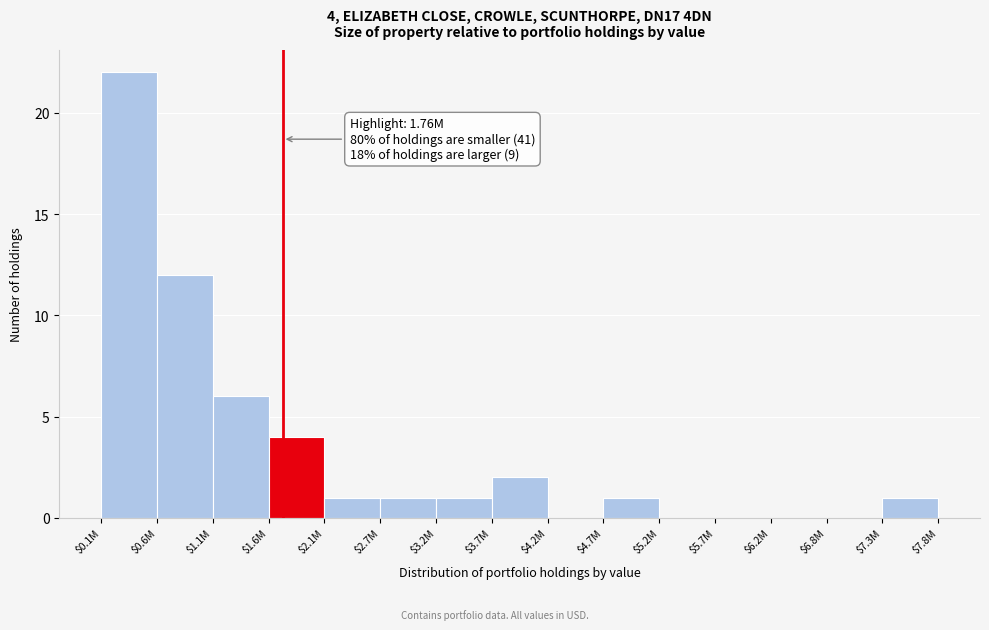

What is the sum of all values?

51